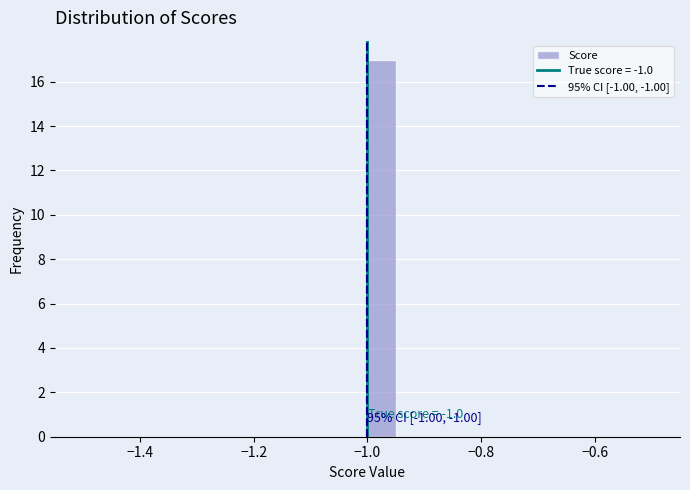

Read against the x-axis, roughly where is the centre of the tallest bar?

-0.98